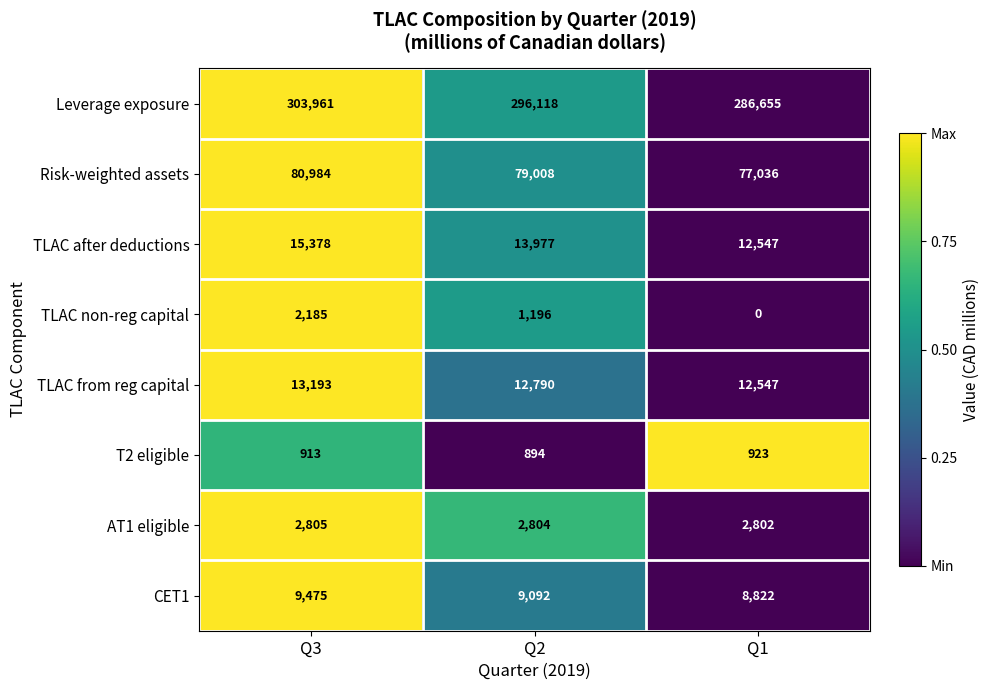

Rank the categories by TLAC from reg capital value from highest to lowest.

Q3, Q2, Q1